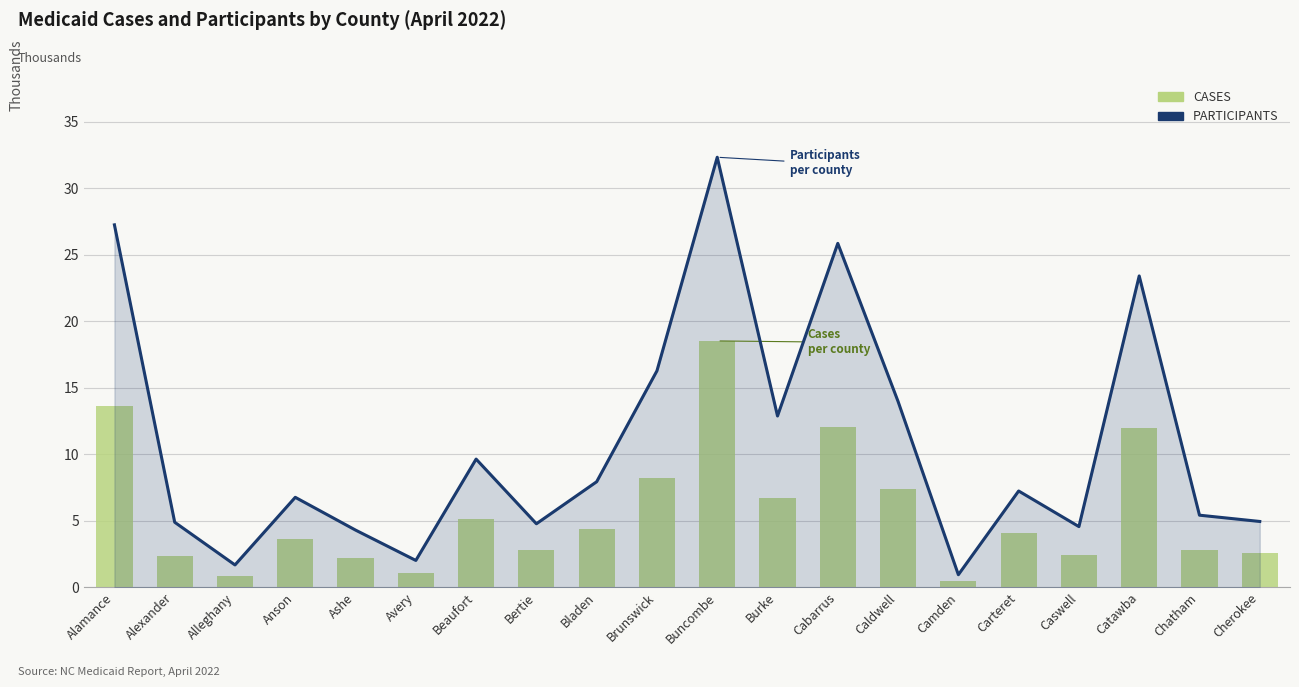

Which series has the widest spread of values?

PARTICIPANTS